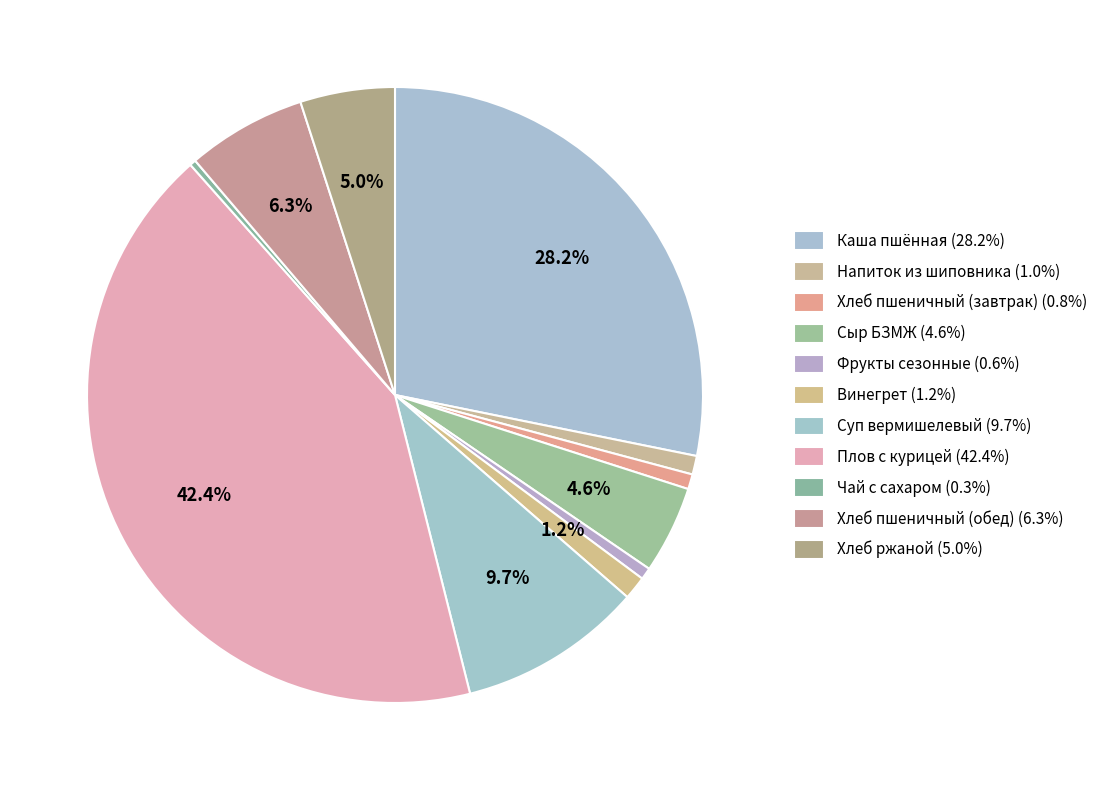

Rank the categories by value from lowest to highest.

Чай с сахаром, Фрукты сезонные, Хлеб пшеничный (завтрак), Напиток из шиповника, Винегрет, Сыр БЗМЖ, Хлеб ржаной, Хлеб пшеничный (обед), Суп вермишелевый, Каша пшённая, Плов с курицей